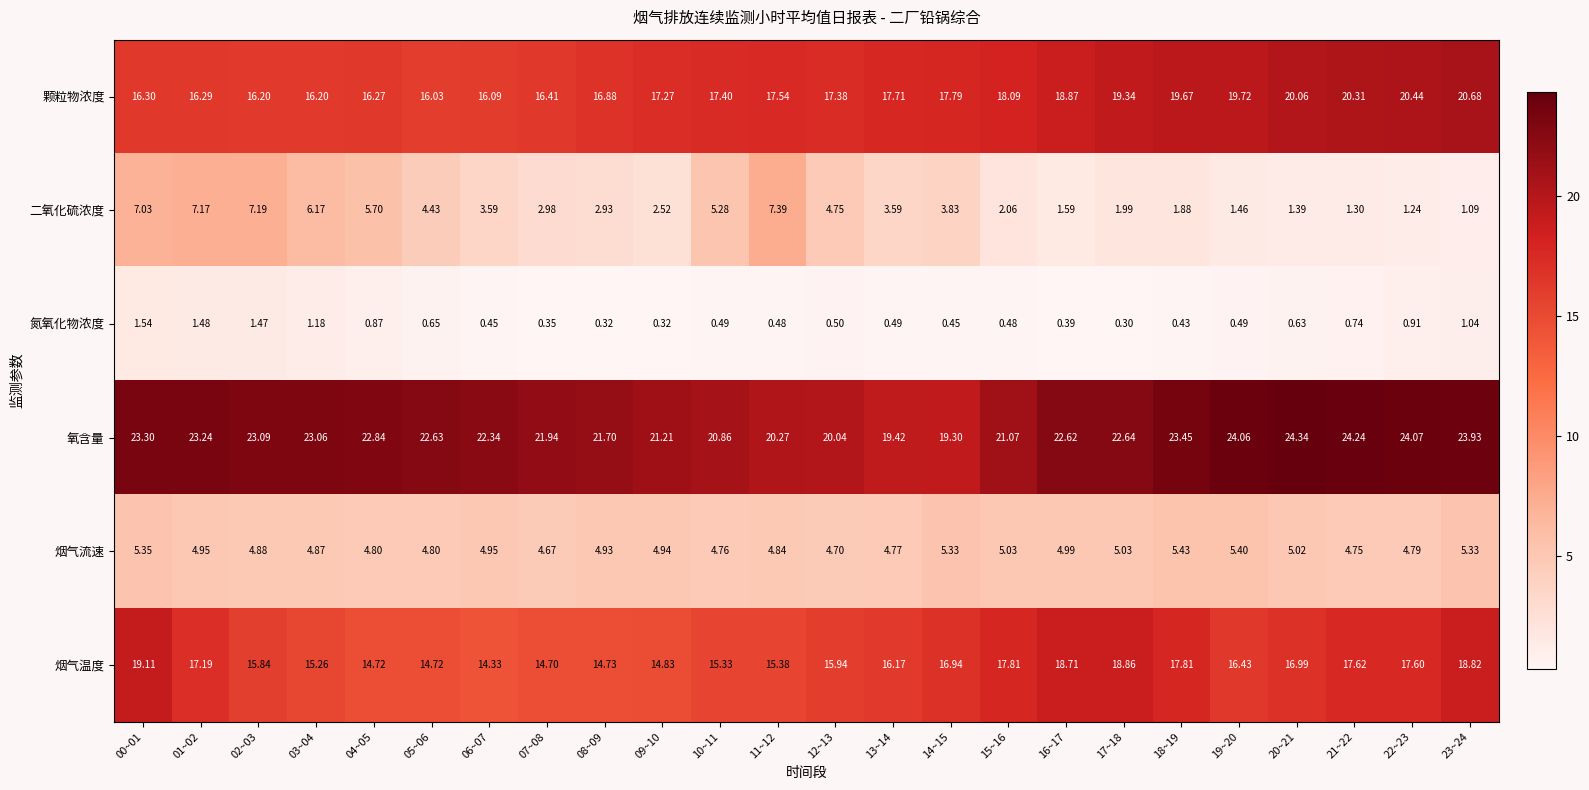

Which series has the largest total across all categories?

氧含量